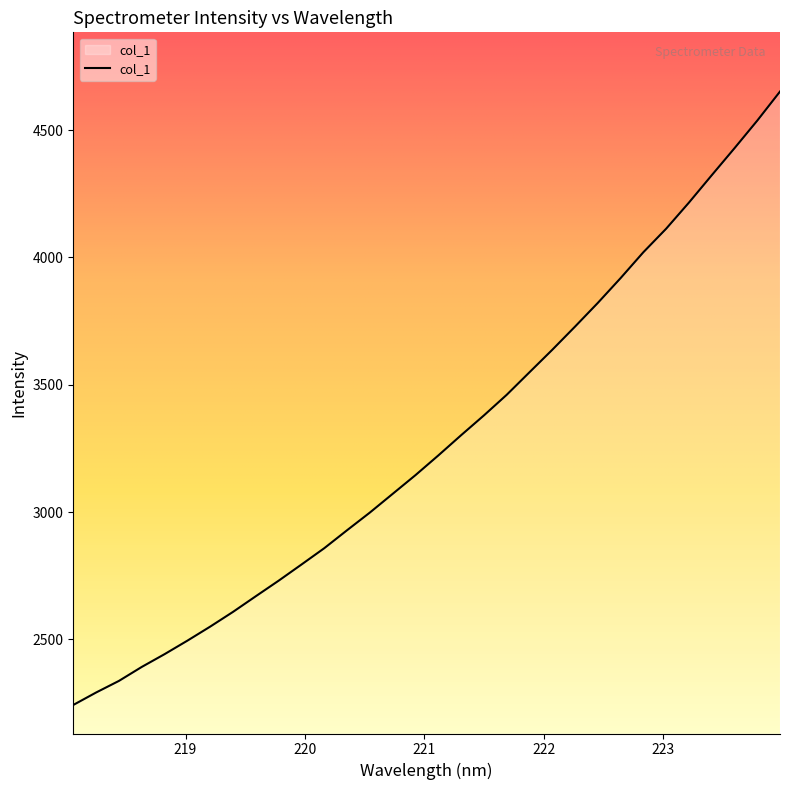

What is the difference between the maximum and minimum values?

2409.3